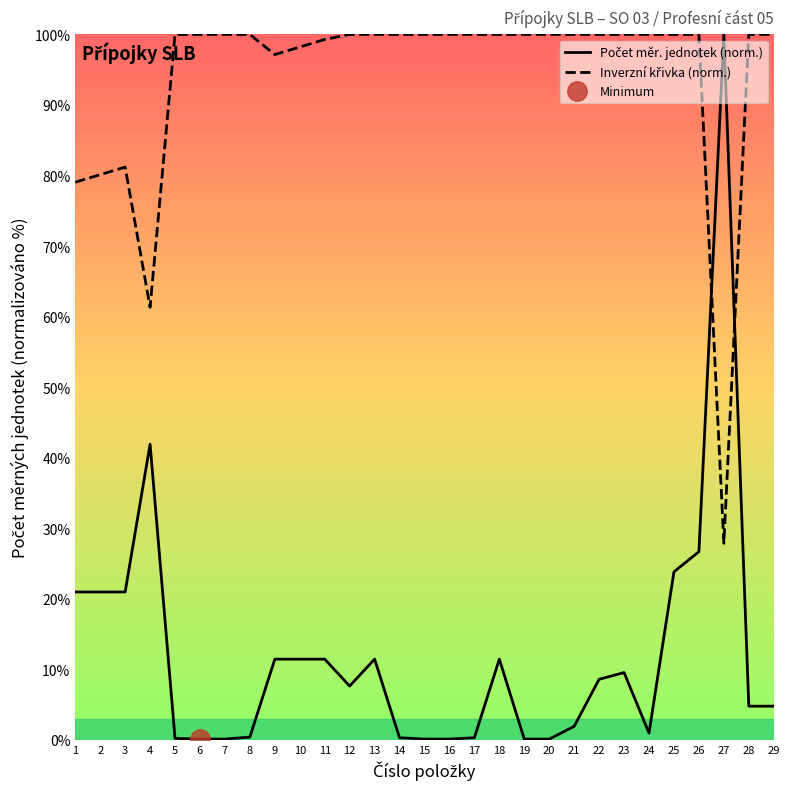

What is the difference between the highest and lowest values at 13?

88.6